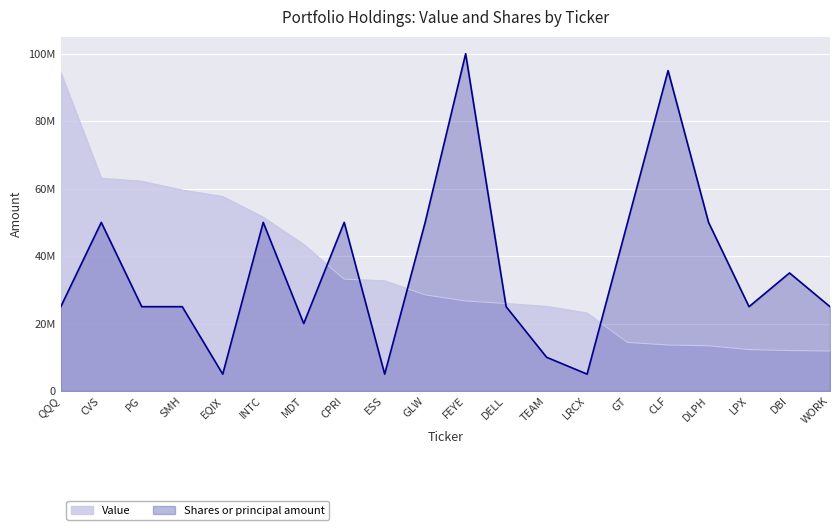

What position from the right is PG?

18